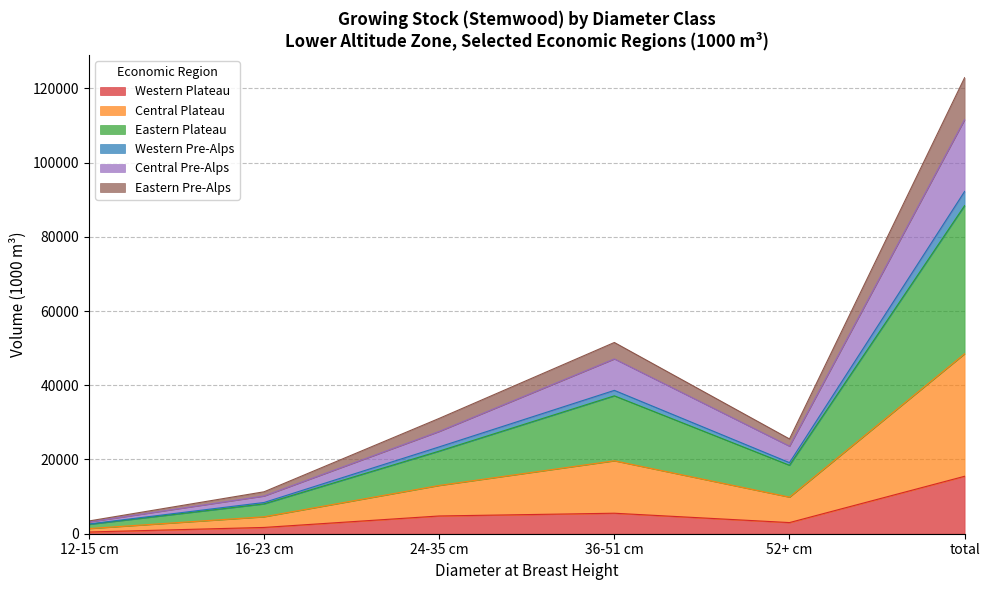

At which category does Western Pre-Alps reach its first local peak?

36-51 cm